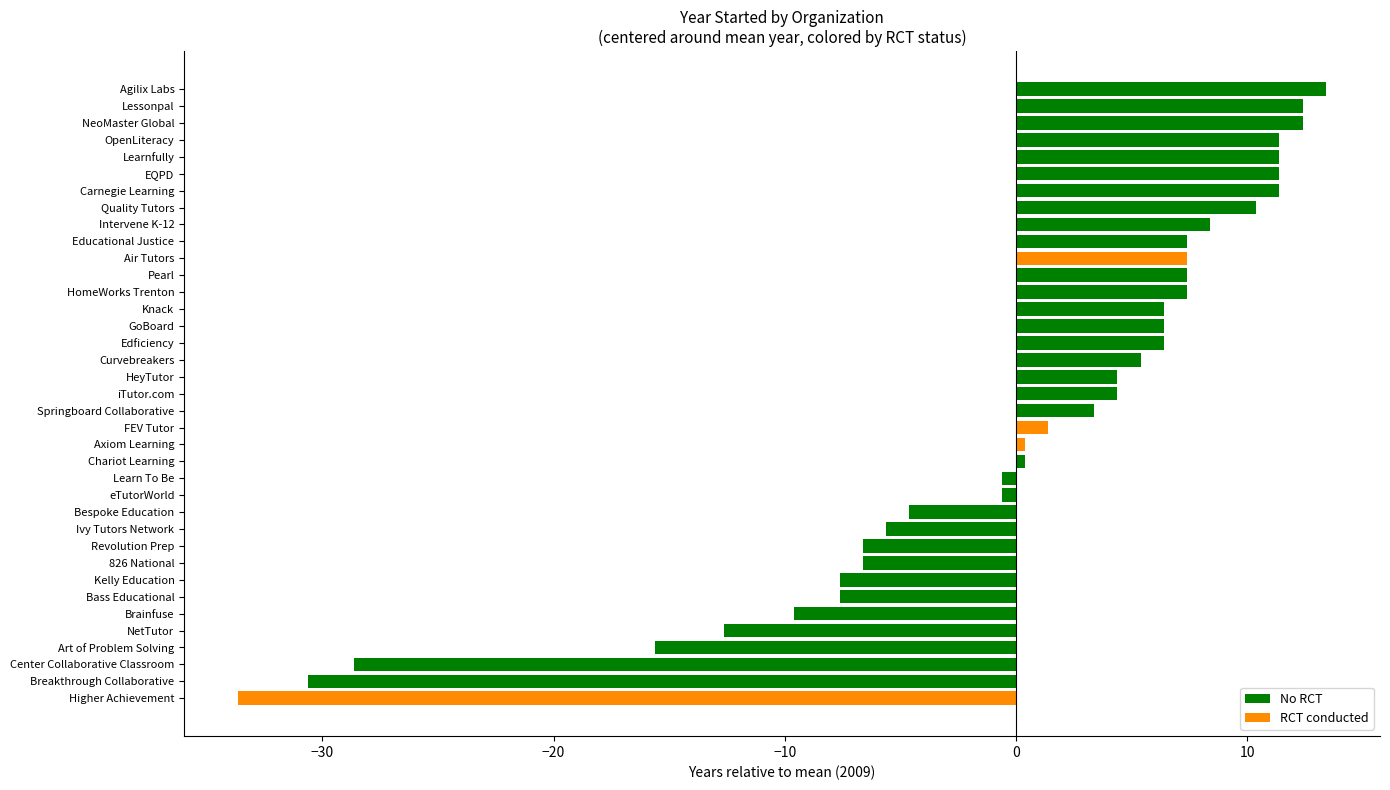

Reading left to right, transcribe all the data shown in this chart.

2002	2022	2016	1993	2009	2001	2004	1999	1978	2020	1980	2009	2014	2015	2016	2020	2008	2010	2015	2013	1975	2016	2017	2013	2003	2001	2015	2008	2020	2021	1996	2020	2016	2021	2002	2012	2019